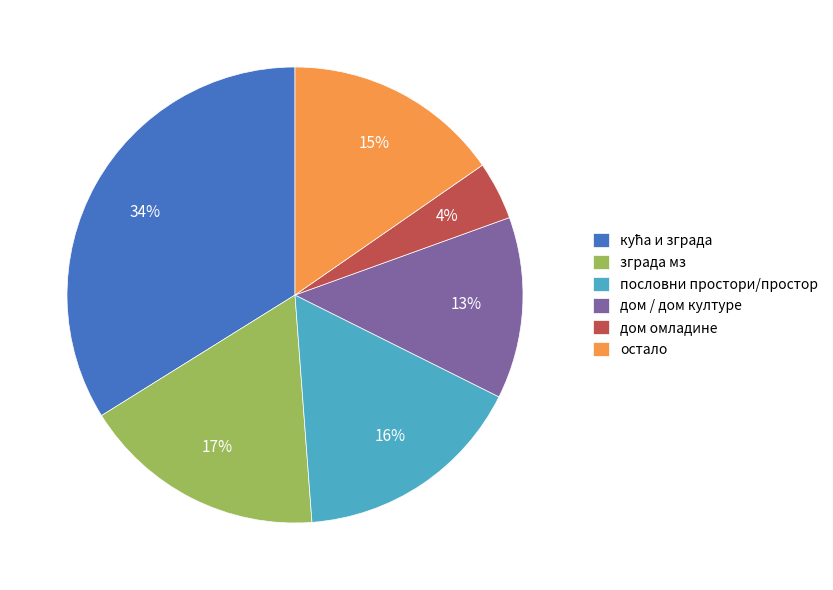

Between остало and пословни простори/простор, which is larger?

пословни простори/простор